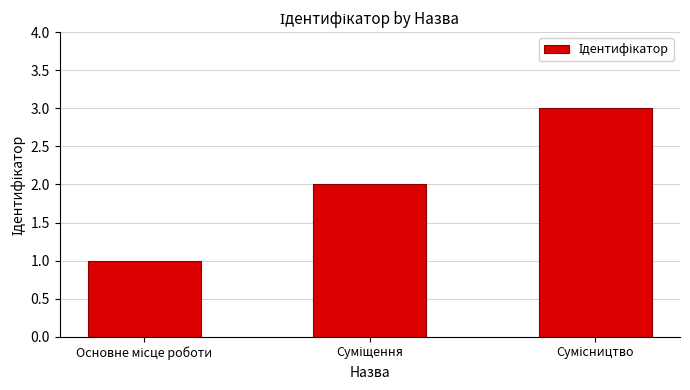

What is the maximum value shown in the chart?

3